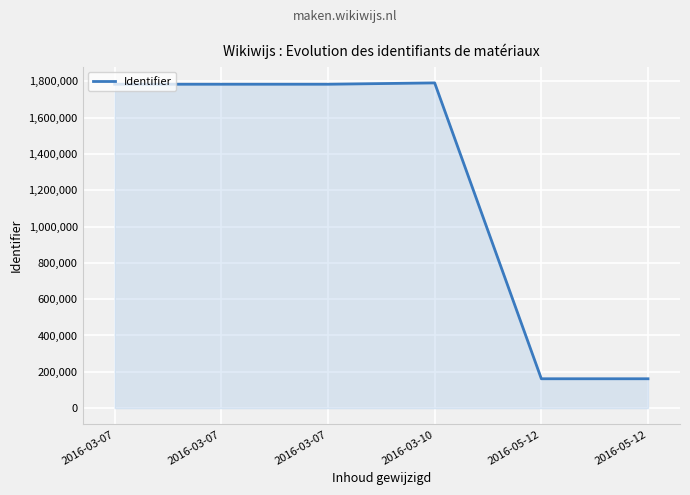

List the labels in order of value, largest first.

2016-03-10, 2016-03-07, 2016-03-07, 2016-03-07, 2016-05-12, 2016-05-12